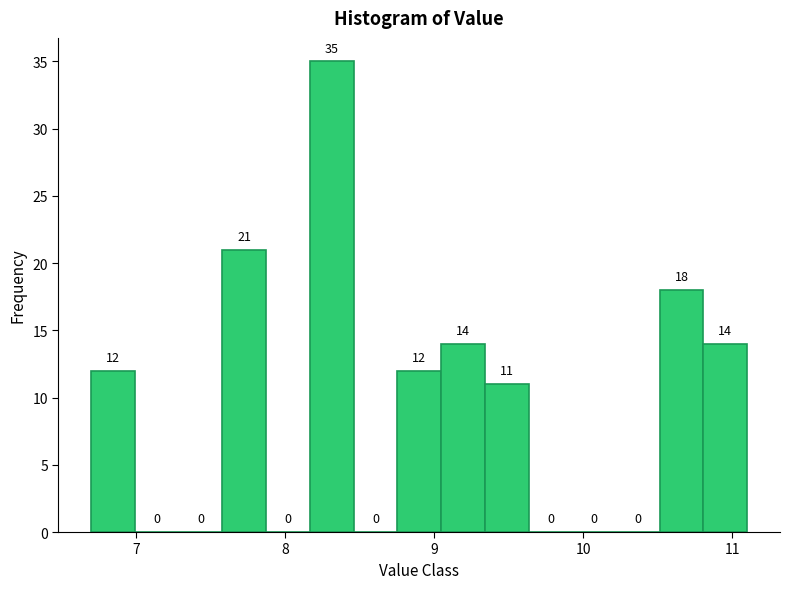

Around what value on the x-axis is the tallest bar? Give the approximate position of its centre, as read against the axis.

8.3